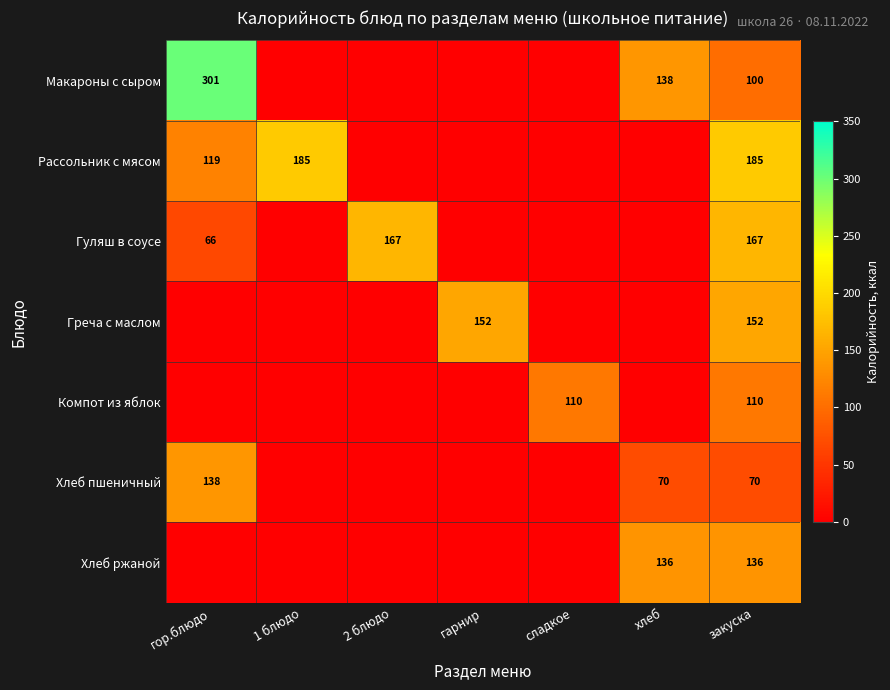

Is it true that Хлеб пшеничный equals 188 at гор.блюдо?

False